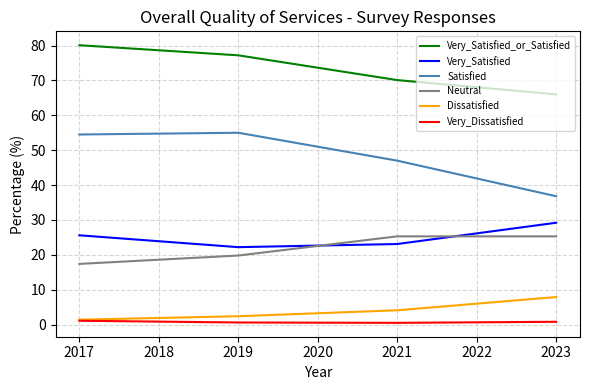

What is the minimum value for Neutral?

17.4